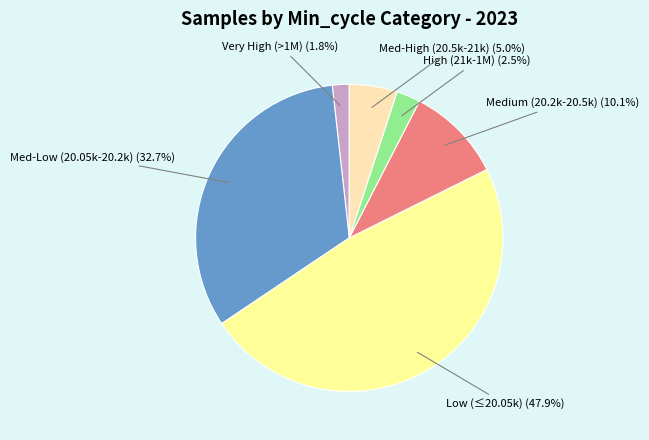

Which has a higher value, Med-Low (20.05k-20.2k) or Very High (>1M)?

Med-Low (20.05k-20.2k)